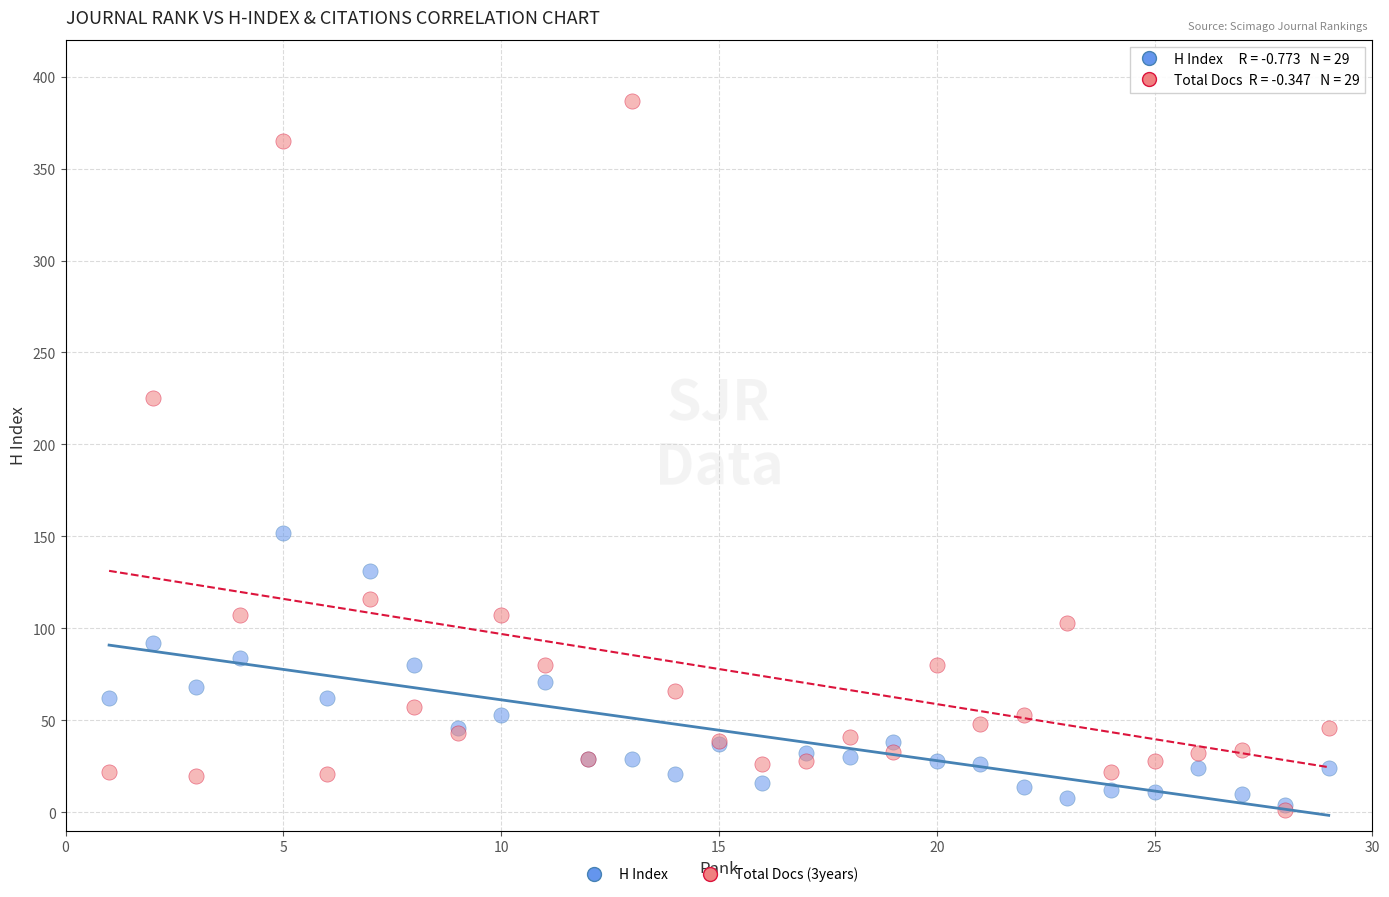

Across all series, what Y value is closest to 194?

225